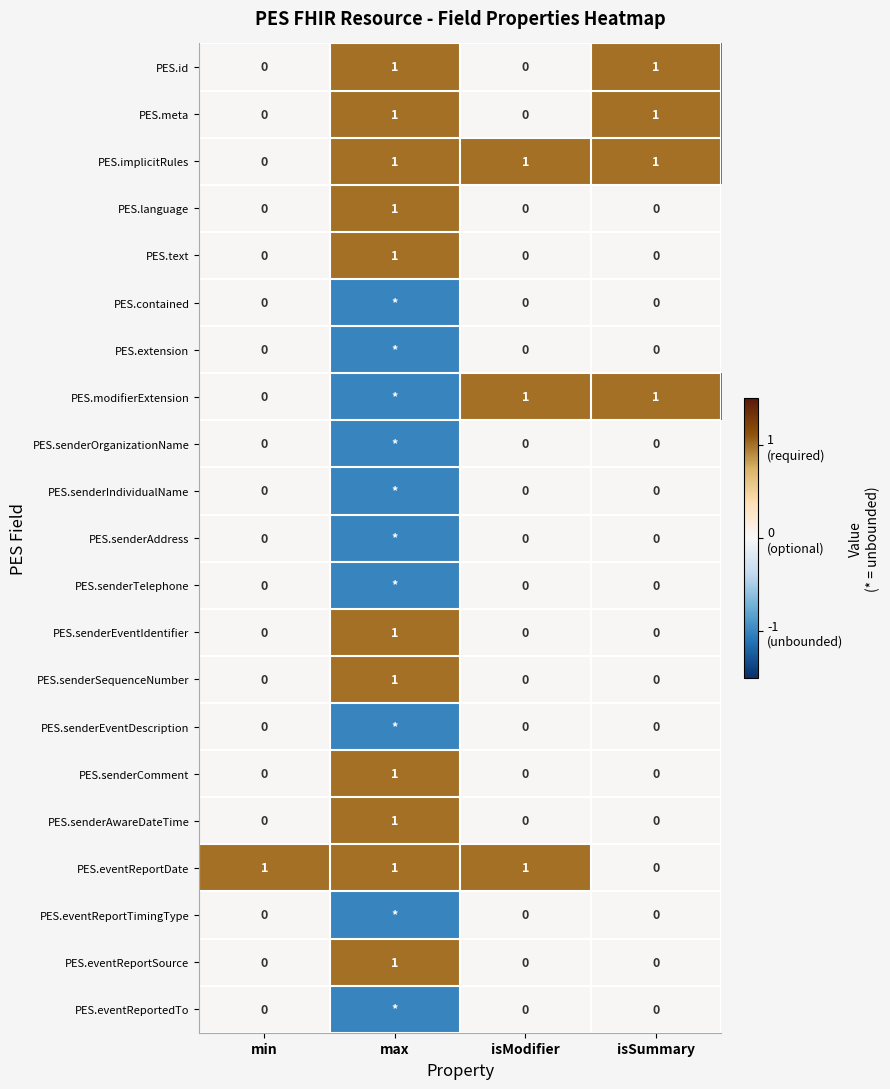

Where is PES.eventReportDate nearest to the value 0?

isSummary